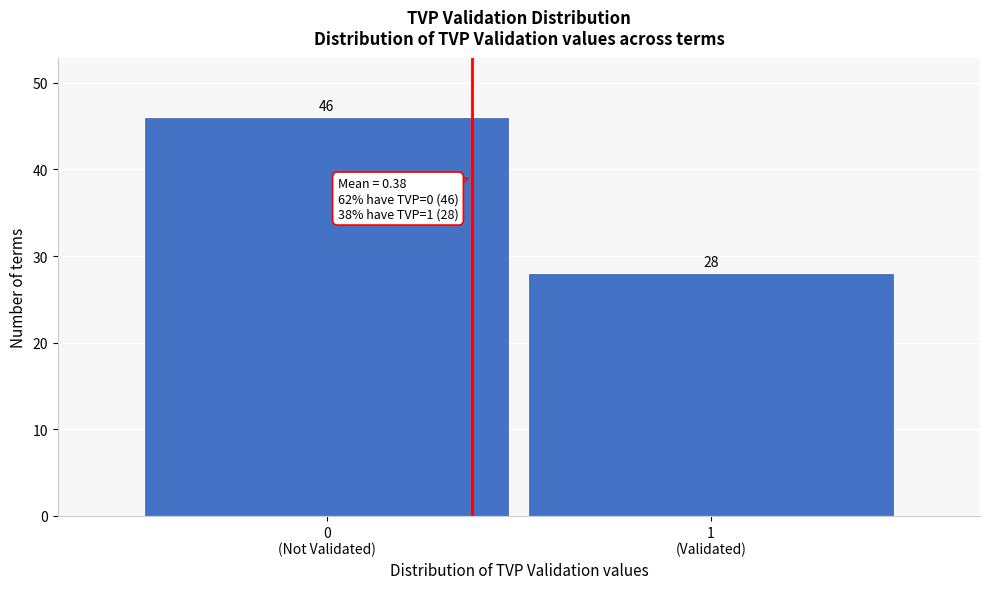

Reading left to right, extract all data points from this chart.

46	28